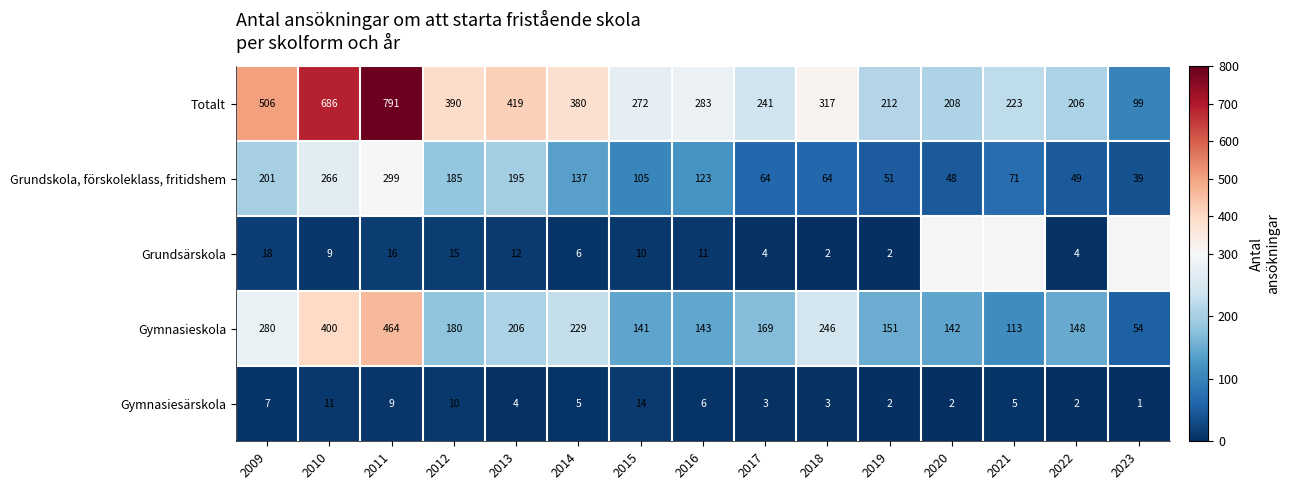

How many data points in Grundskola, förskoleklass, fritidshem are less than 105?

7